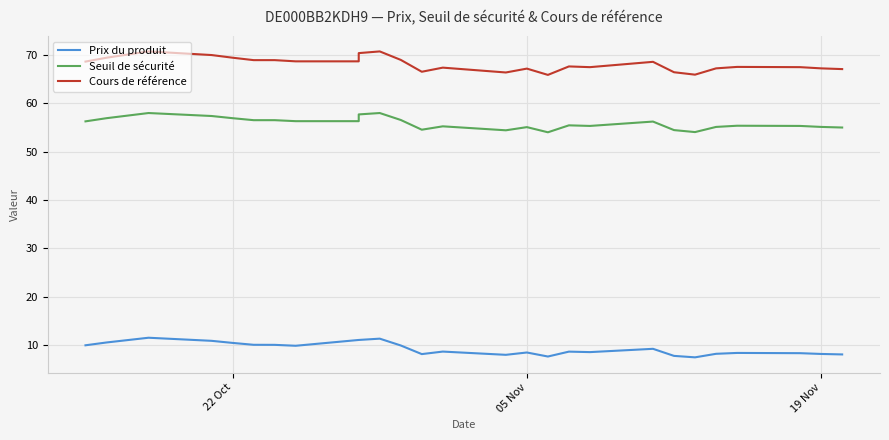

Is the value of Seuil de sécurité at 25 greater than the value of Prix du produit at 6?

Yes